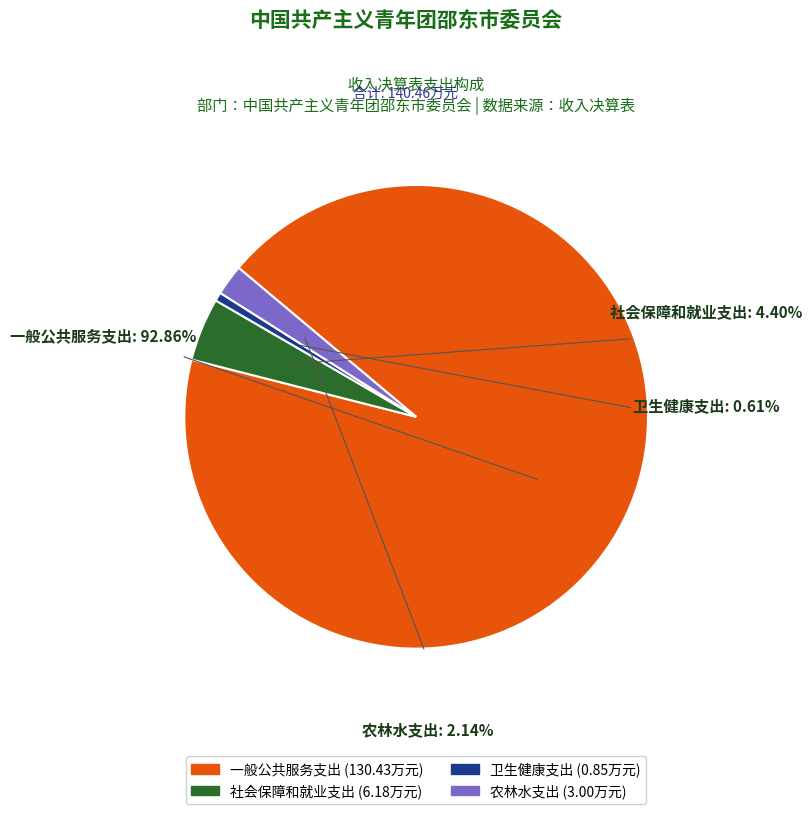

Is it true that 农林水支出 is 2% of the pie?

True